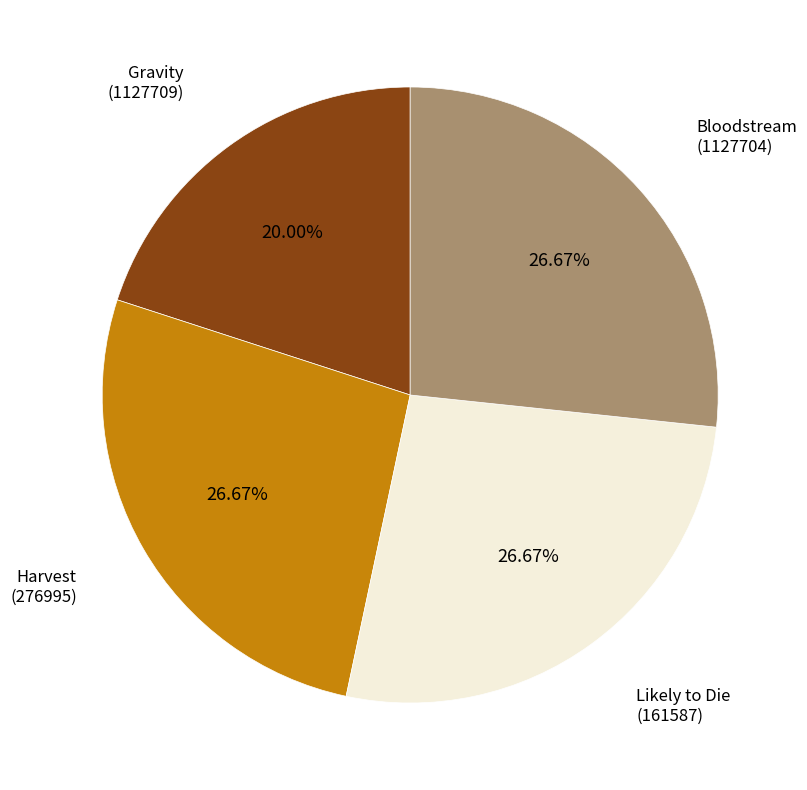

Does Harvest represent more than half of the total?

No